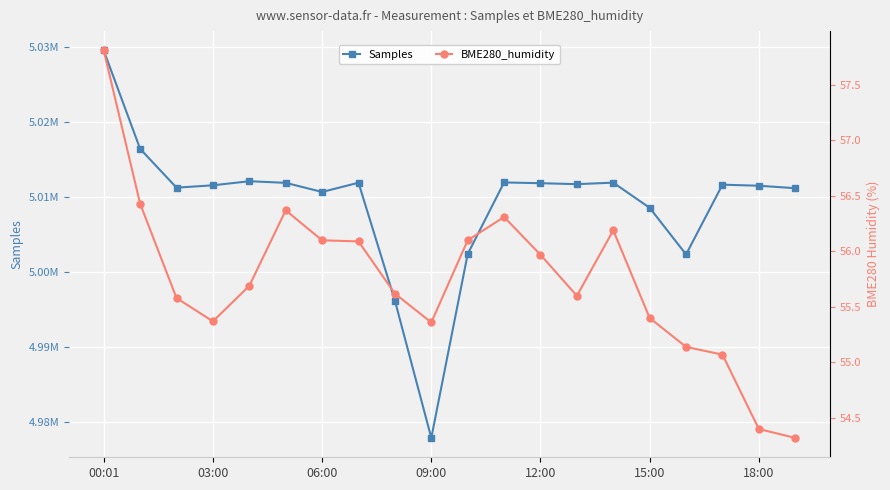

How many values in the BME280_humidity series exceed 55?

18